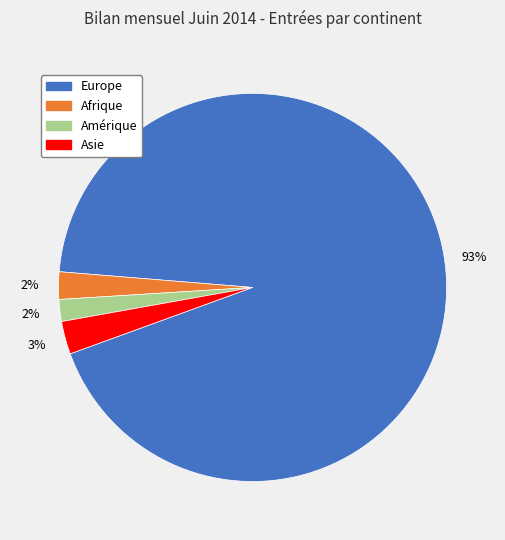

Does Afrique represent more than half of the total?

No